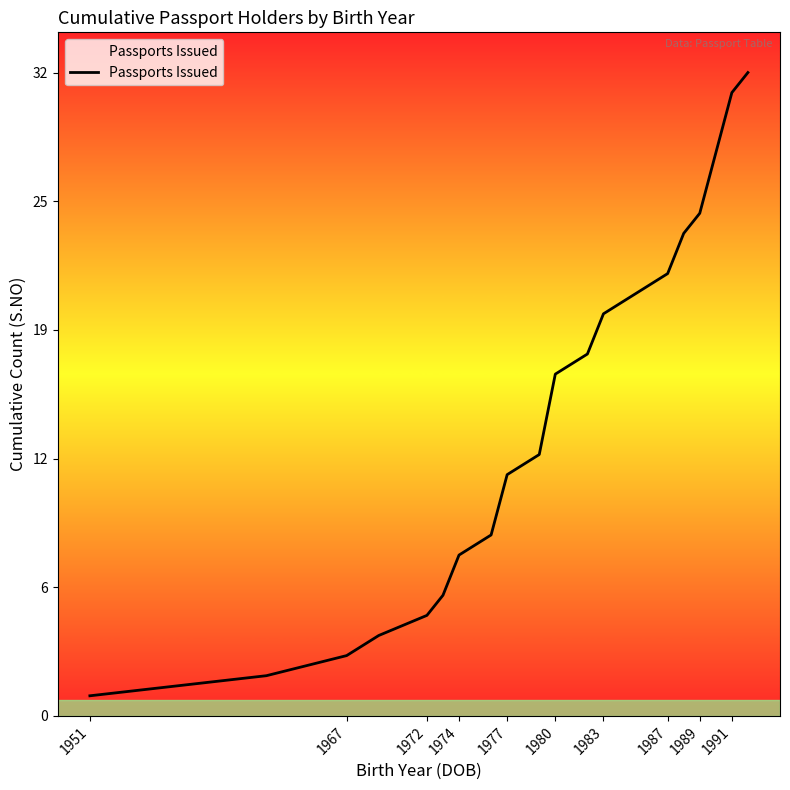

Does the chart have visible grid lines?

No